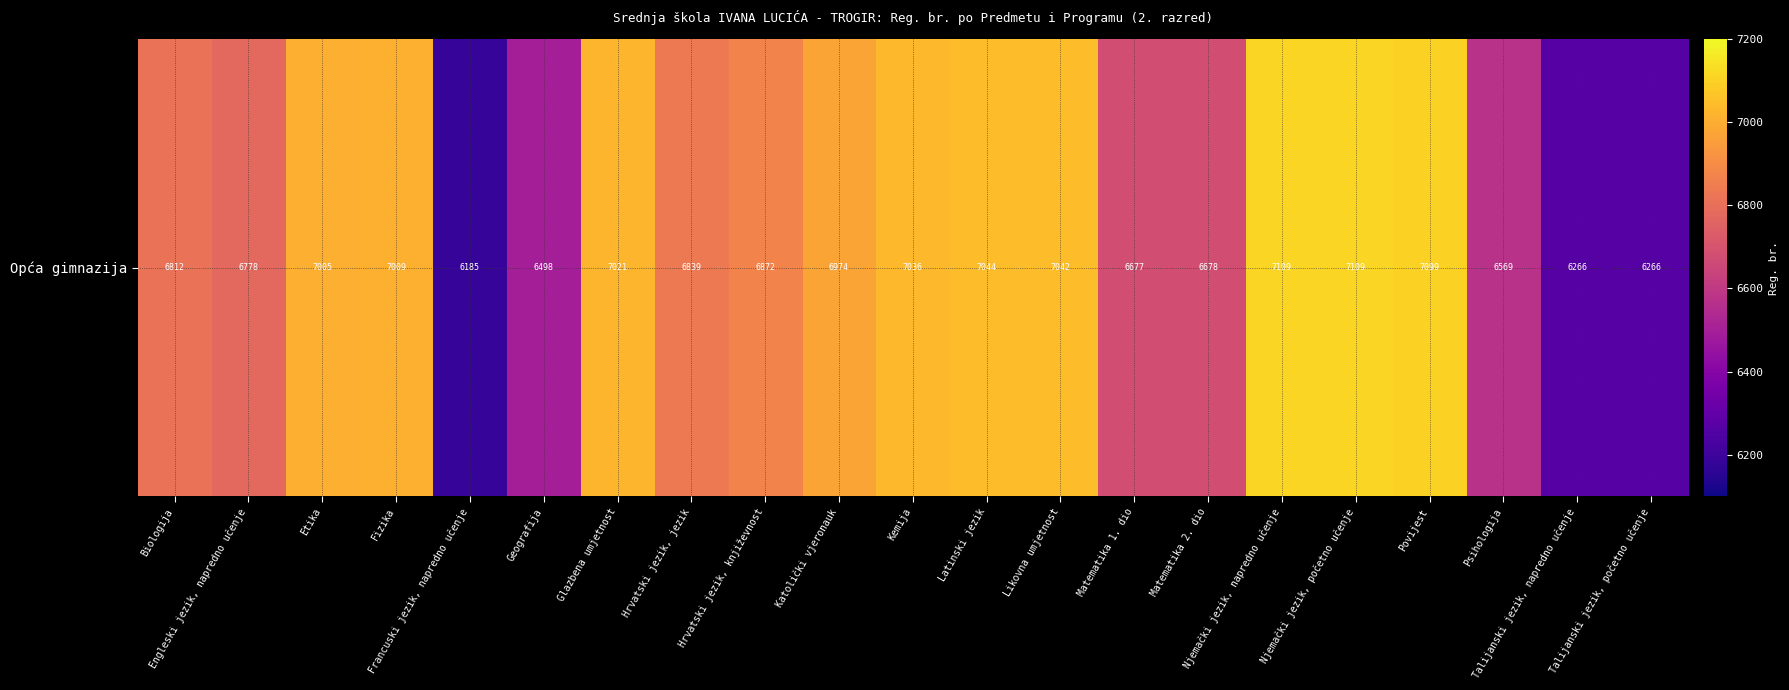

What is the maximum value shown in the chart?

7109